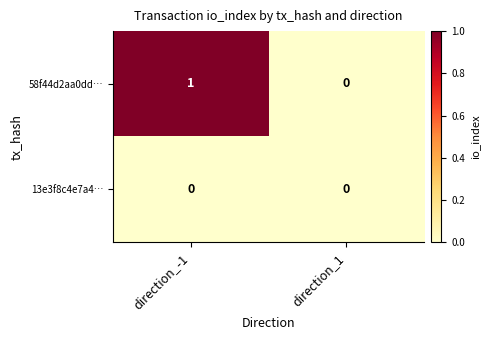

Which category has the highest value across all series?

direction_-1